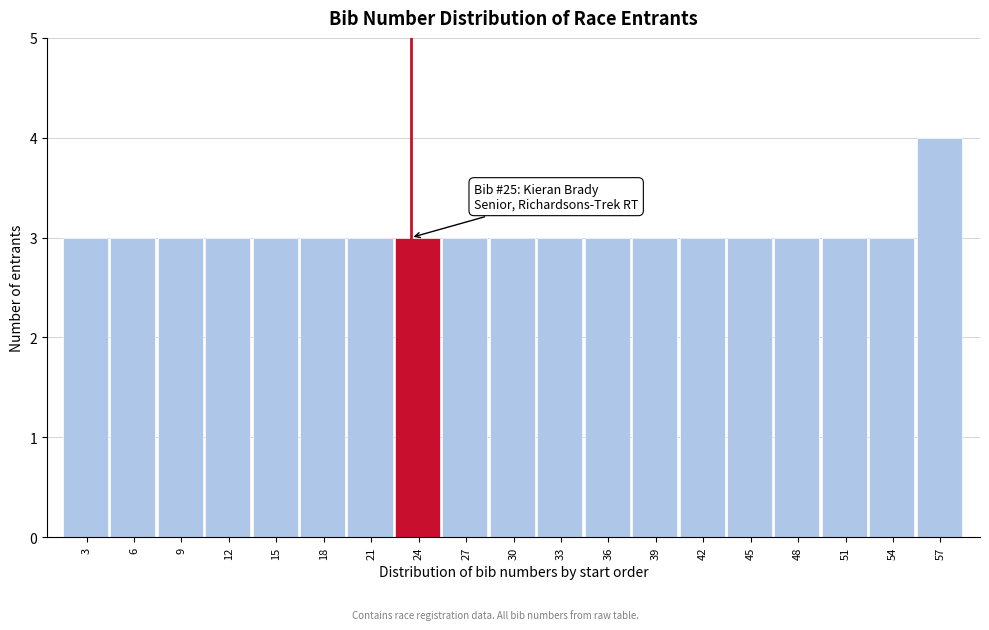

Reading left to right, list all the values displayed in this chart.

3=3	6=3	9=3	12=3	15=3	18=3	21=3	24=3	27=3	30=3	33=3	36=3	39=3	42=3	45=3	48=3	51=3	54=3	57=4